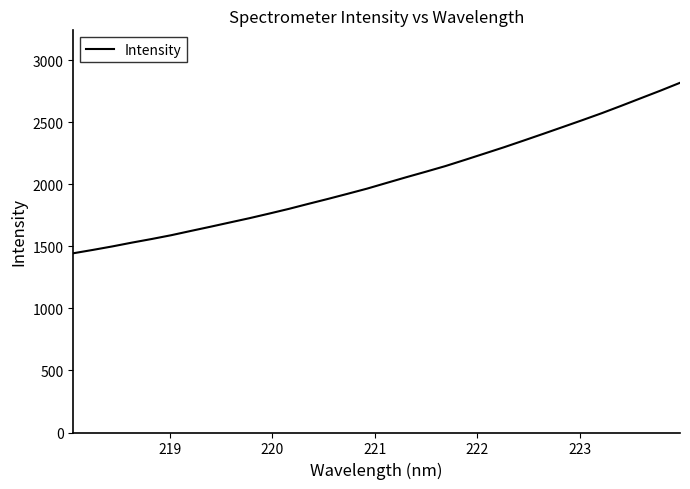

What is the difference between the maximum and minimum values?

1373.7